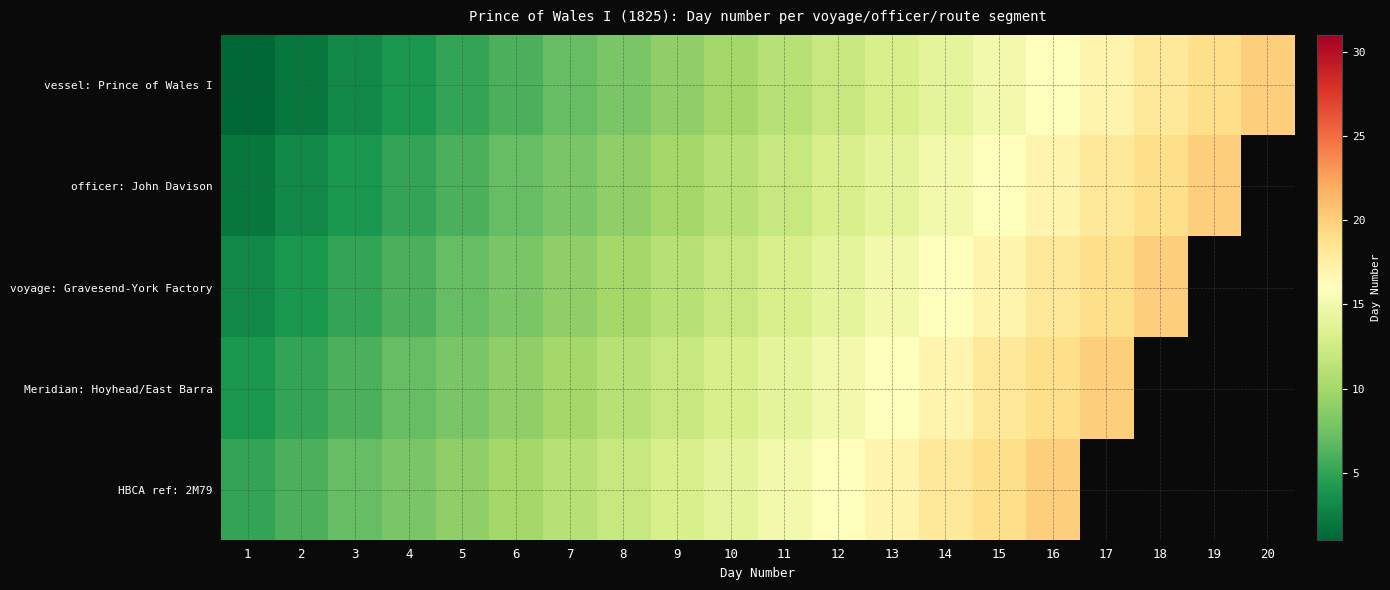

Which series has the widest spread of values?

vessel: Prince of Wales I